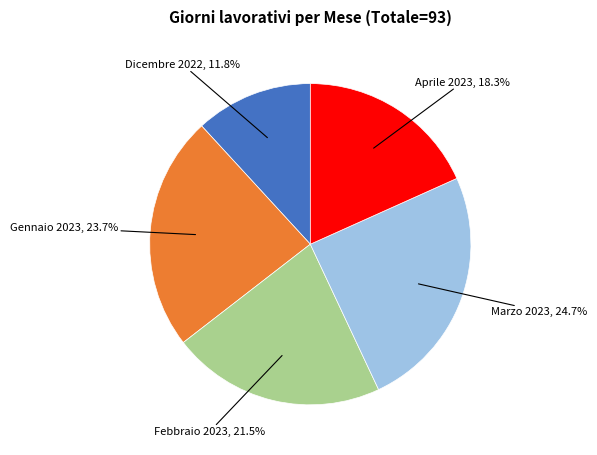

Is there a majority slice in this chart?

No